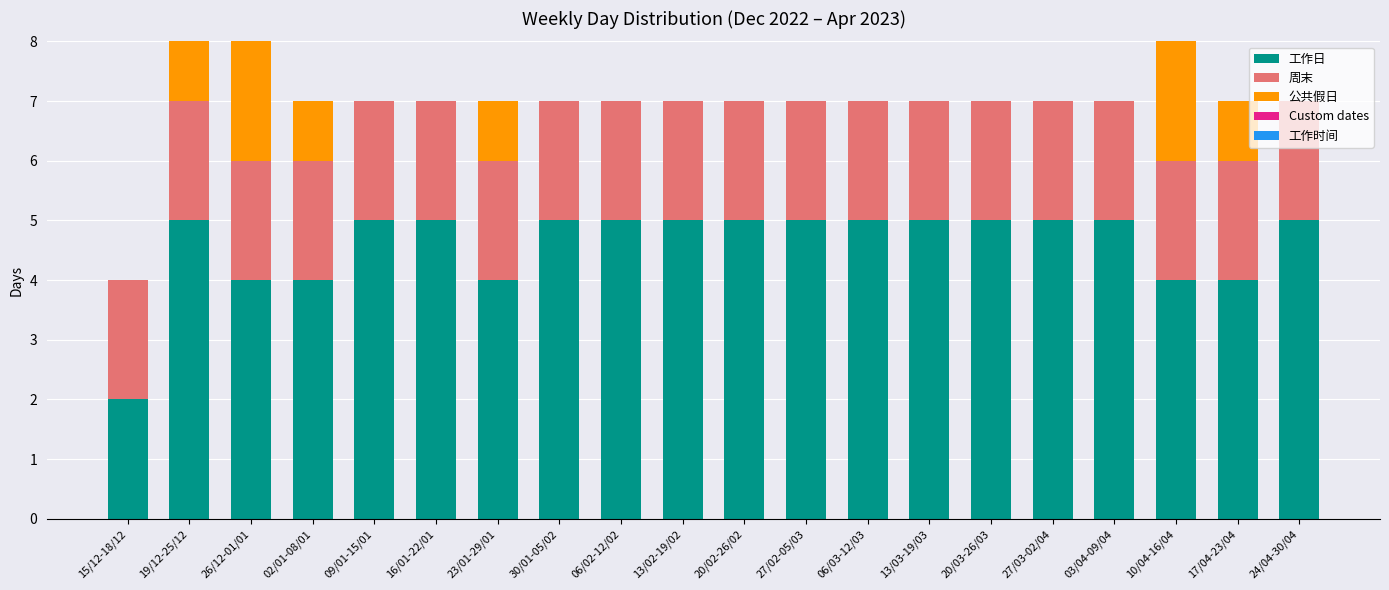

What is the highest value of the 工作日 series?

5